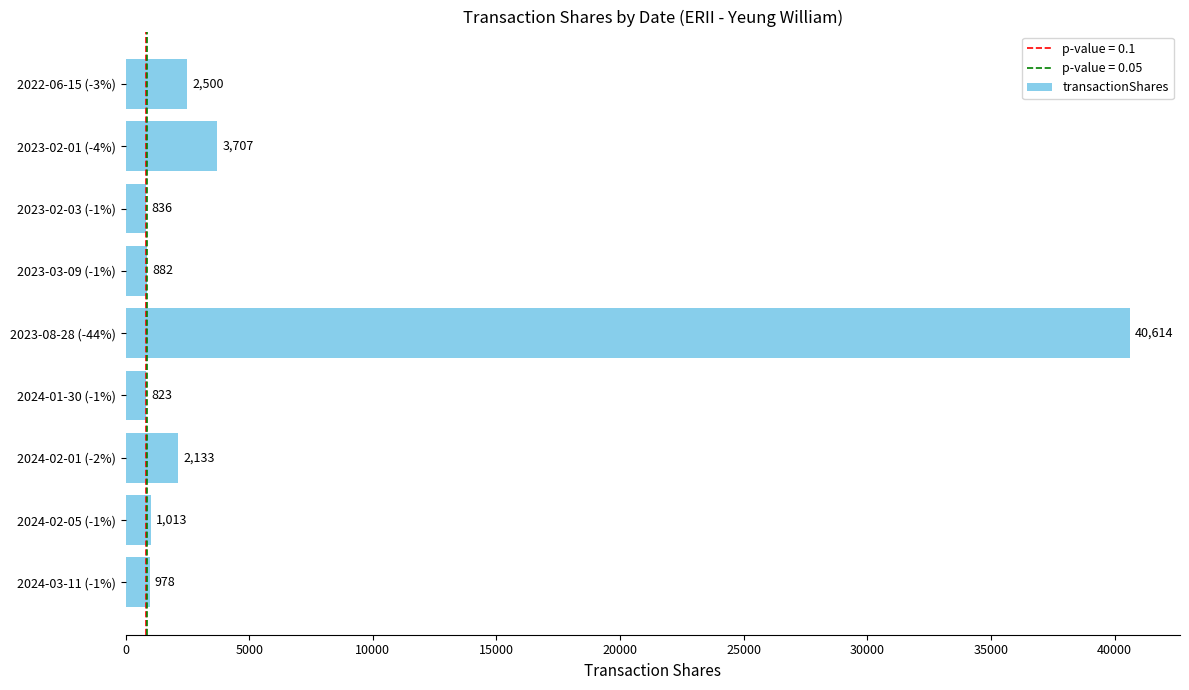

Rank the categories by value from highest to lowest.

2023-08-28 (-44%), 2023-02-01 (-4%), 2022-06-15 (-3%), 2024-02-01 (-2%), 2024-02-05 (-1%), 2024-03-11 (-1%), 2023-03-09 (-1%), 2023-02-03 (-1%), 2024-01-30 (-1%)